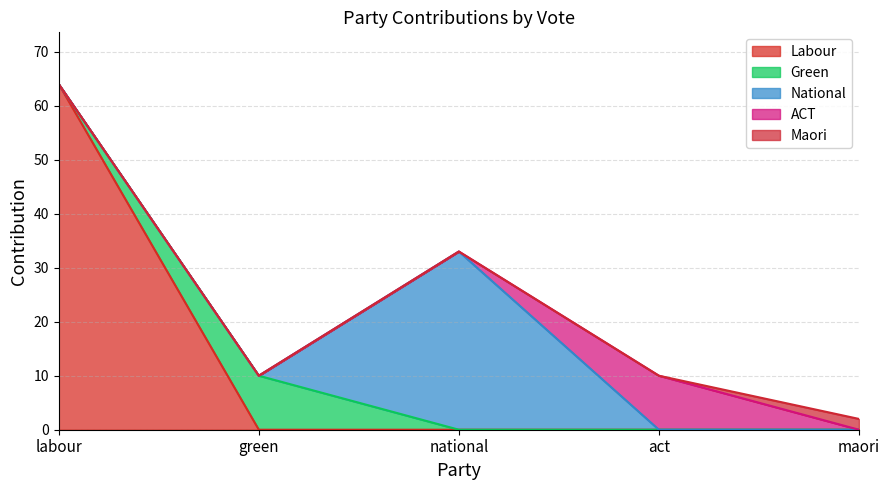

What is the label of the 2nd point from the left?

green